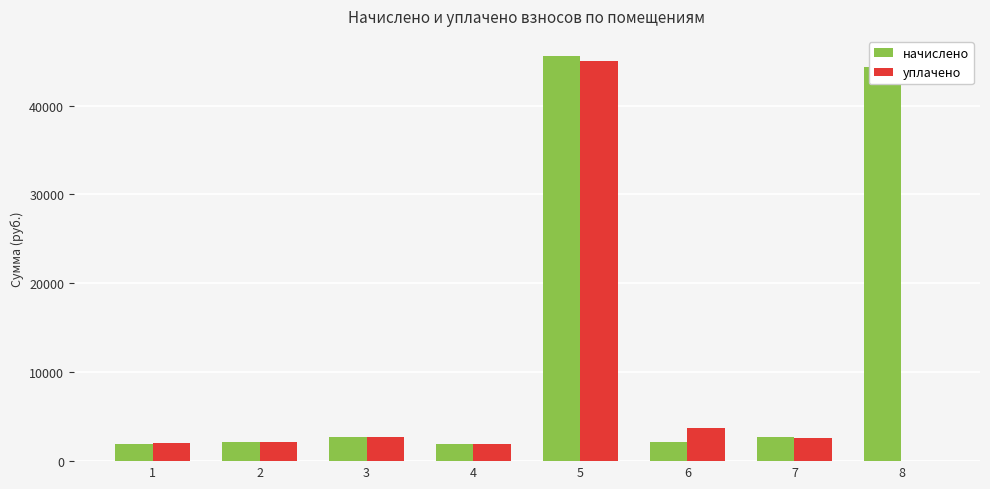

What is the sum of the уплачено values at 7 and 6?

6371.6